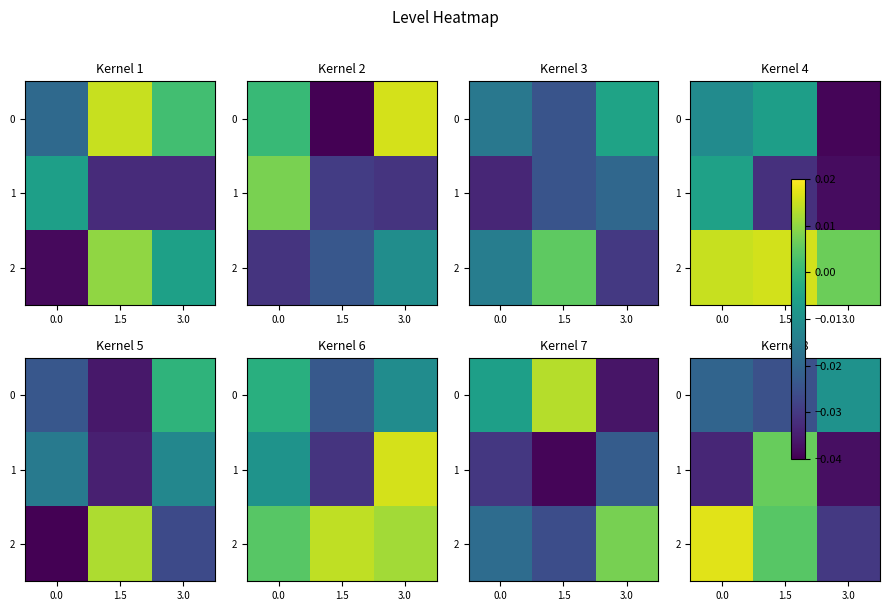

Where does the 1 series first go above 0?

1.5